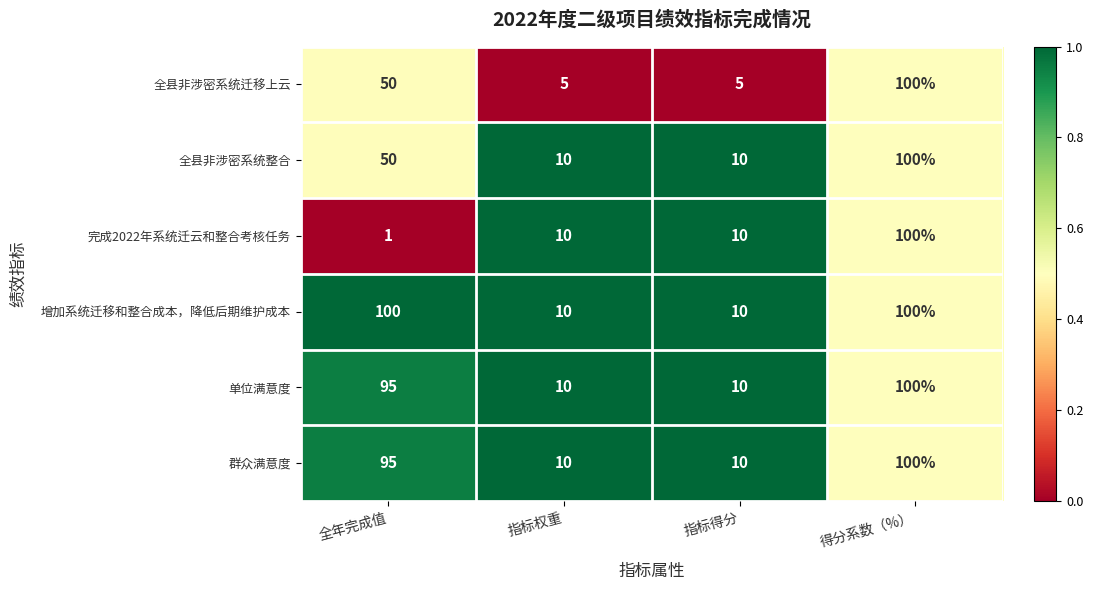

How many distinct data groups are displayed?

6